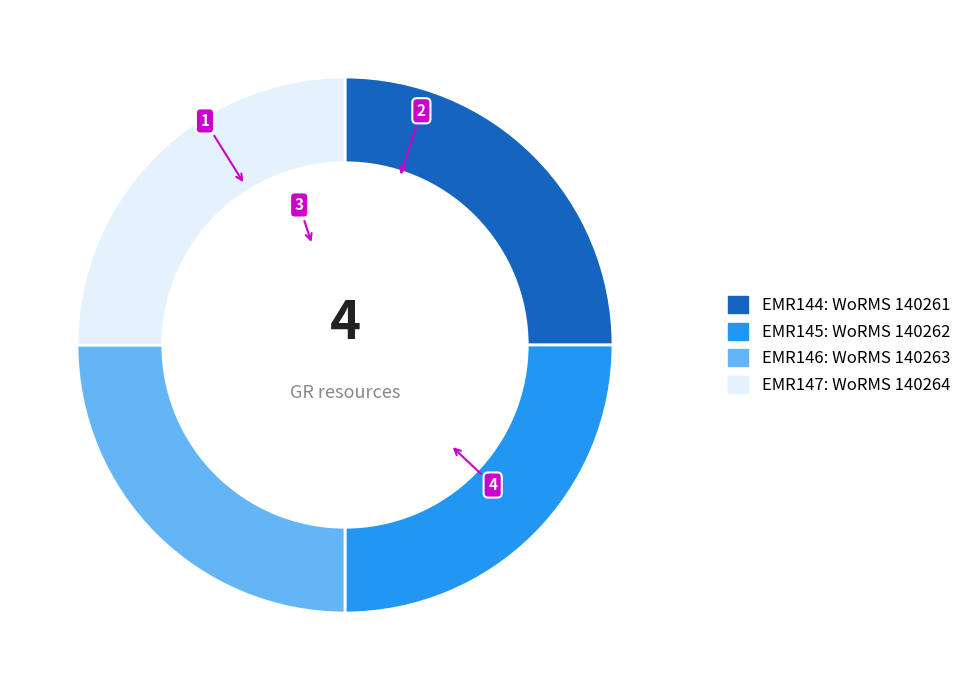

Approximately how many times larger is the value at EMR146 compared to EMR147?

1.0